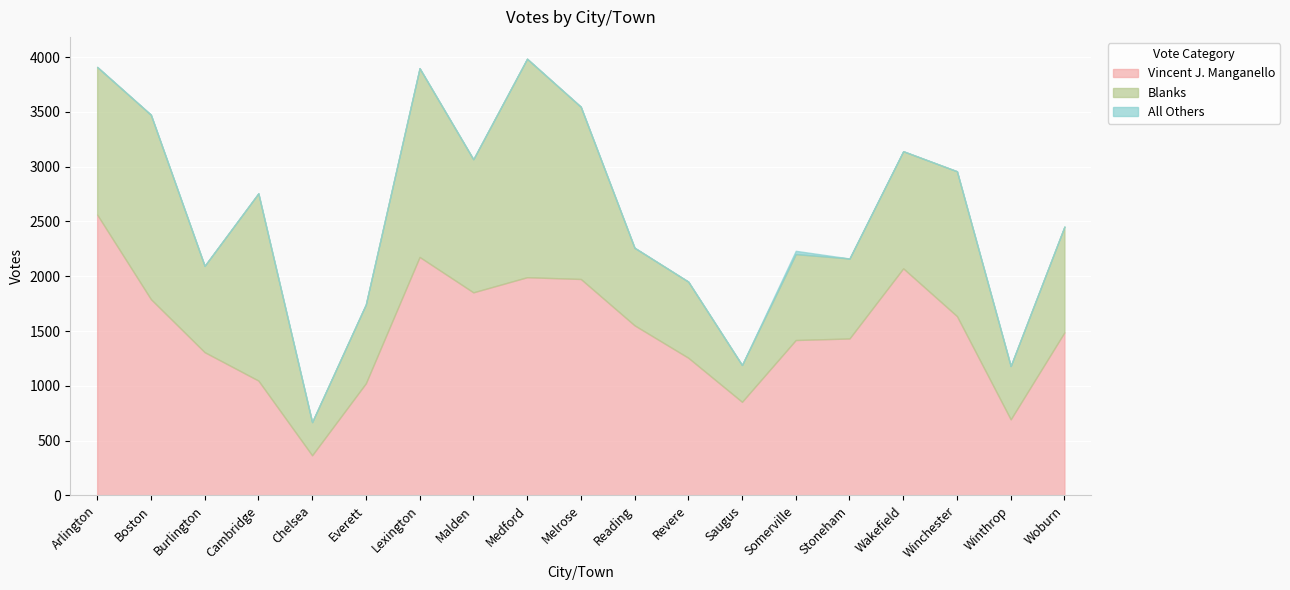

List the series in order of their overall mean, lowest first.

All Others, Blanks, Vincent J. Manganello